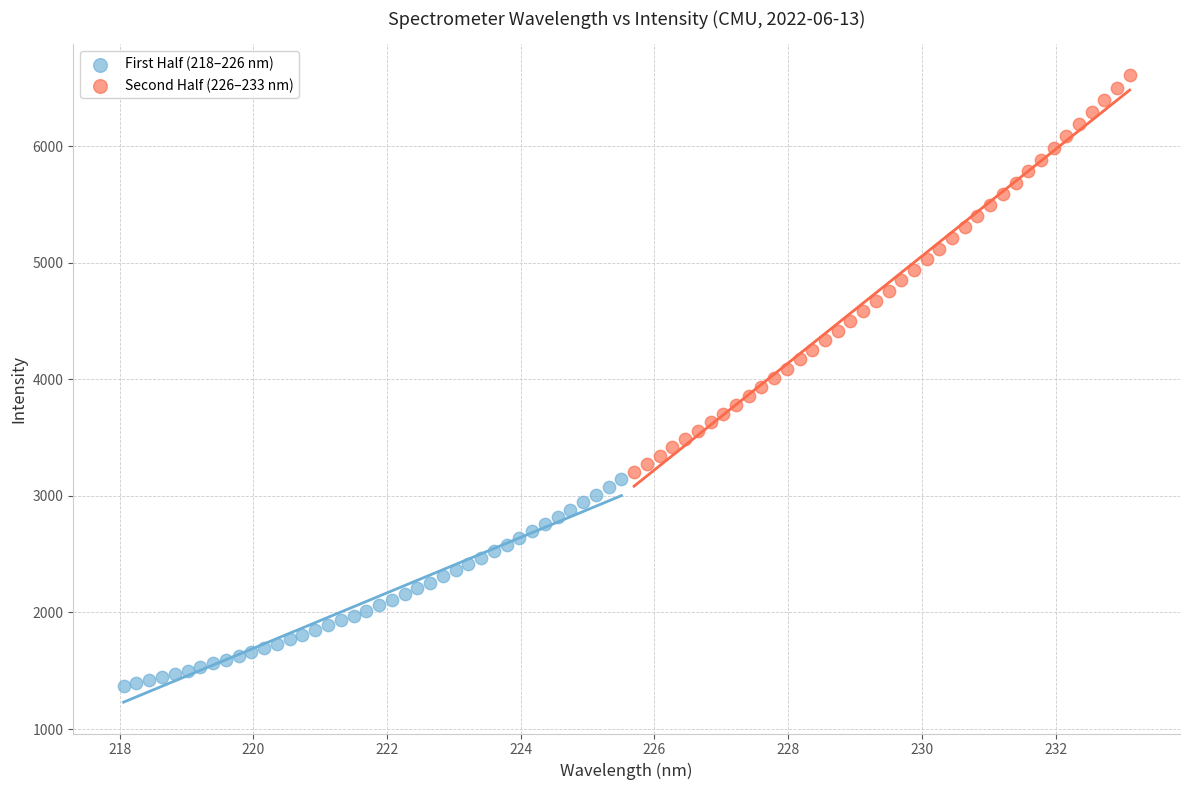

Which series has the largest Y range (max minus min)?

Second Half (226–233 nm)